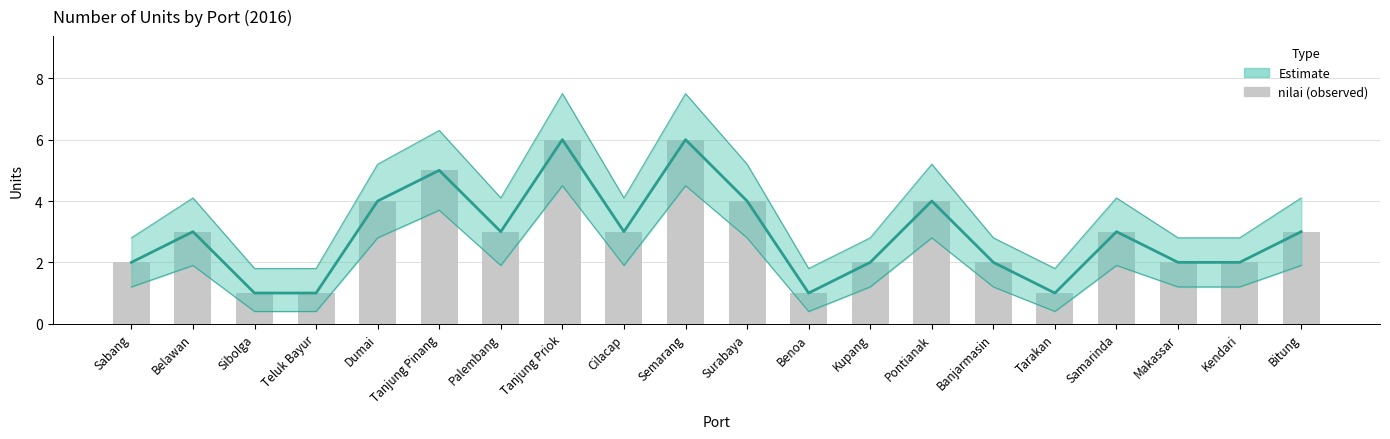

Which series has the widest spread of values?

Estimate